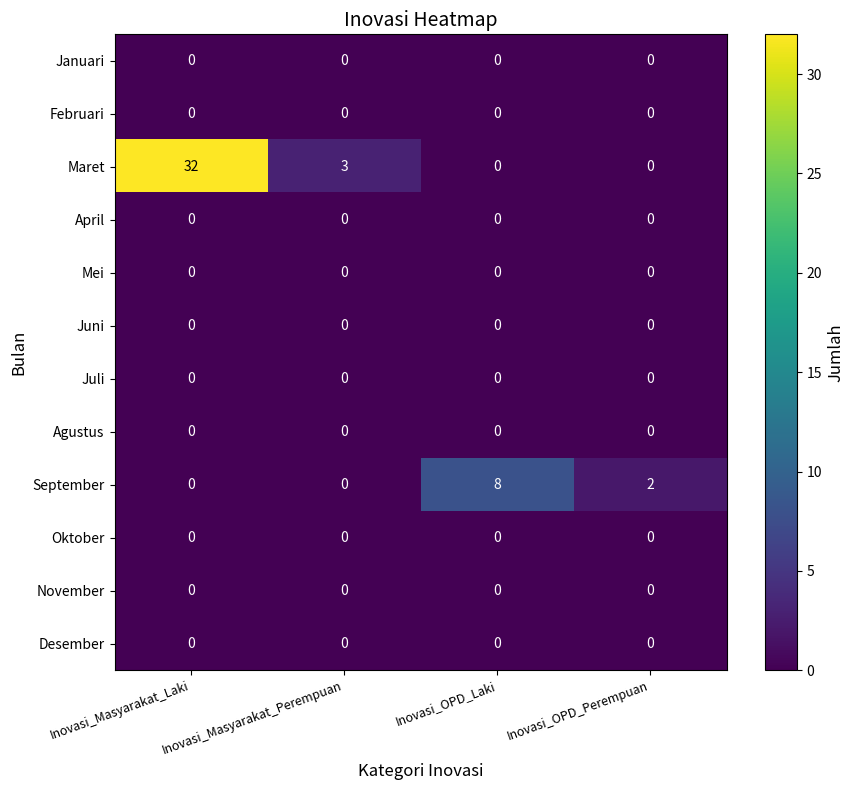

Between Inovasi_Masyarakat_Laki and Inovasi_Masyarakat_Perempuan, which series saw the biggest shift?

Maret